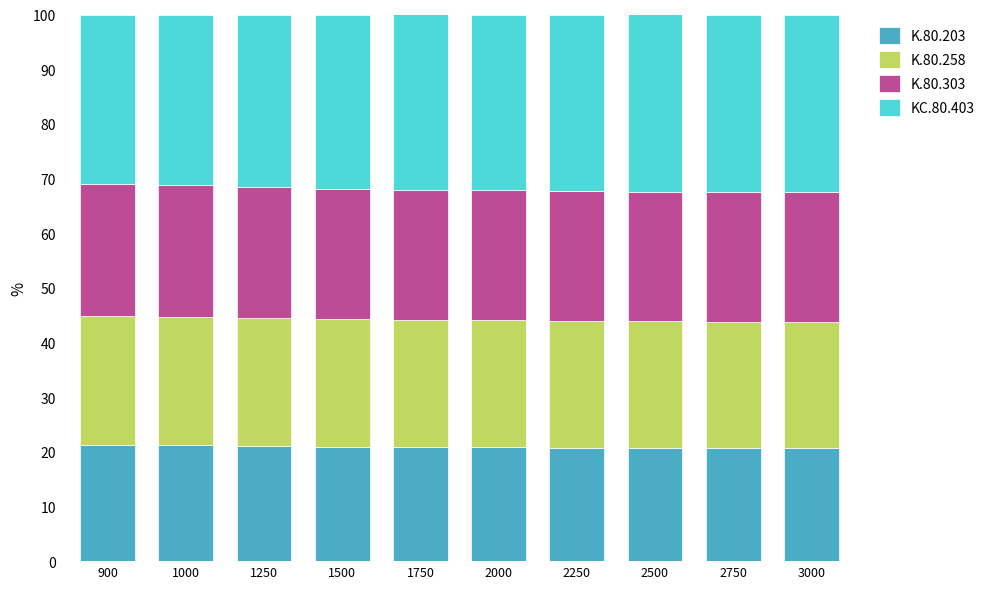

What is the total value across all series at 2250?

100.0